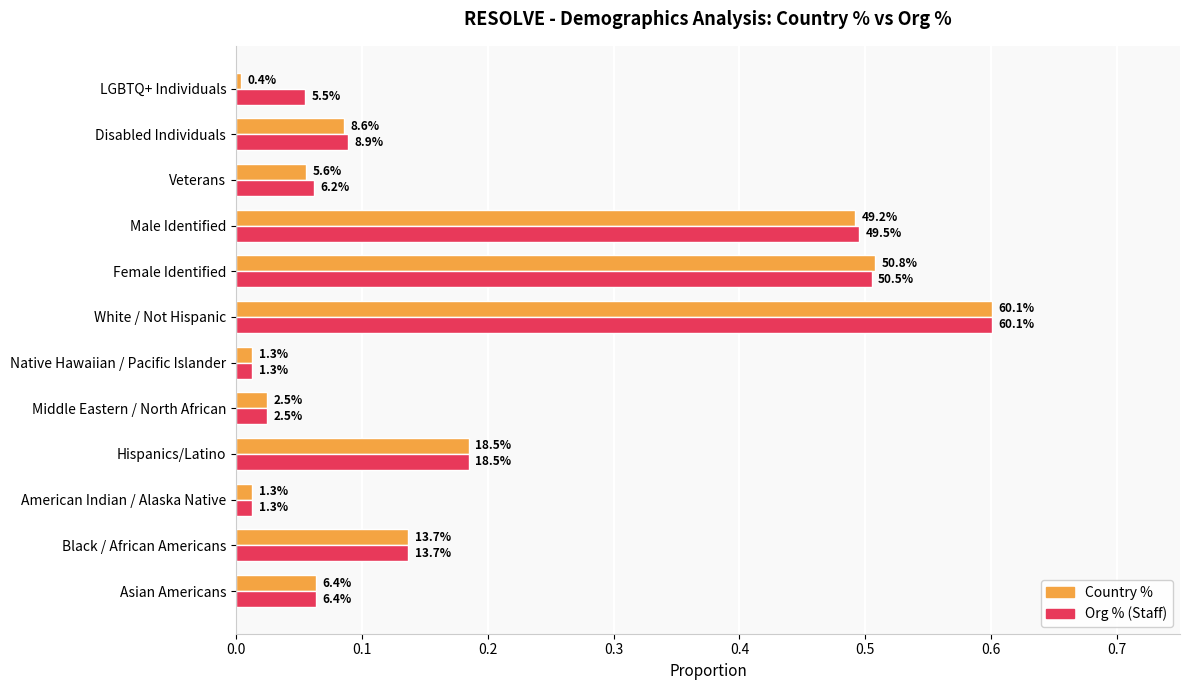

What are all the series names shown in the legend?

Country %, Org % (Staff)